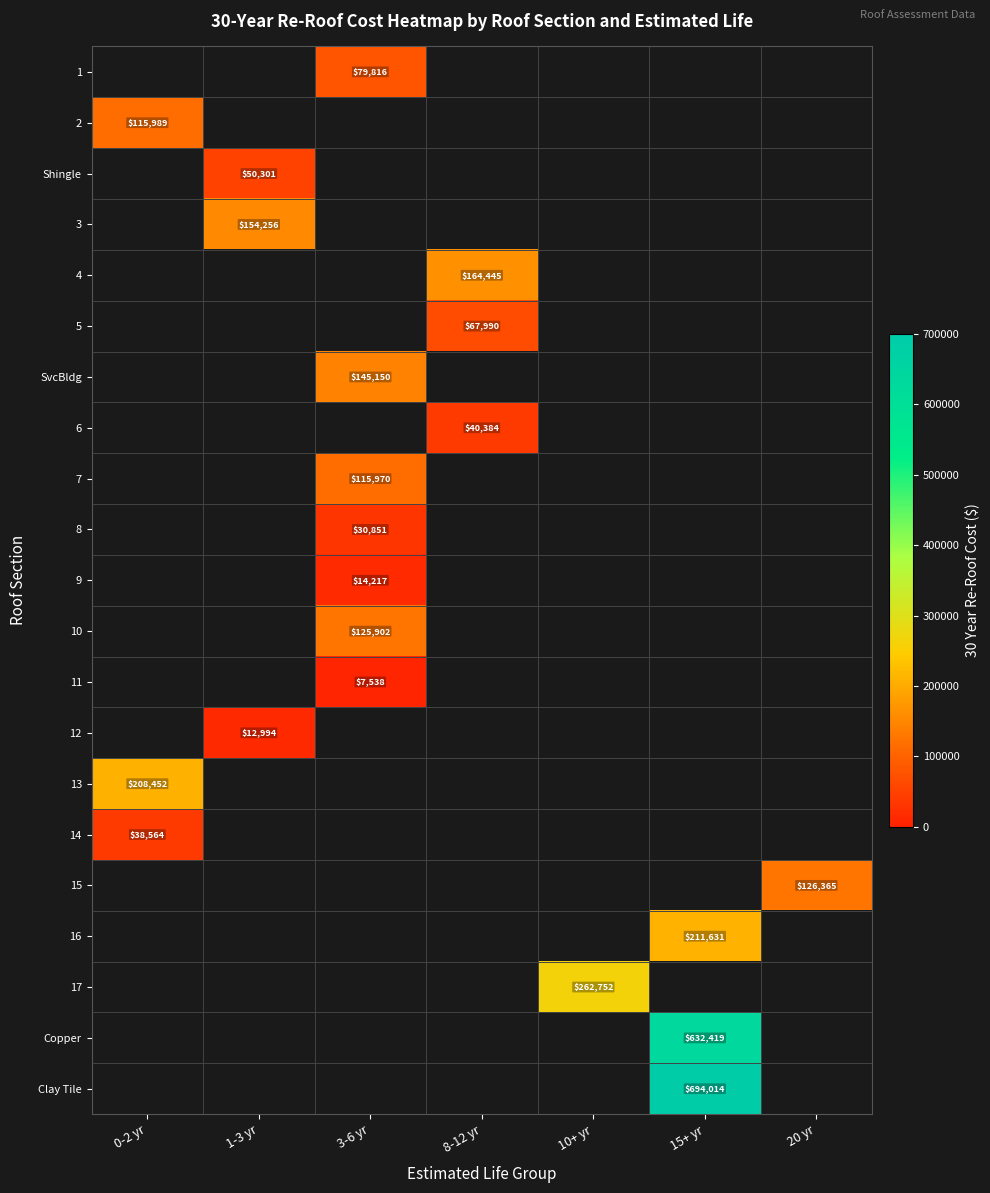

True or false: 11 has a value of 7538 at 3-6 yr.

True